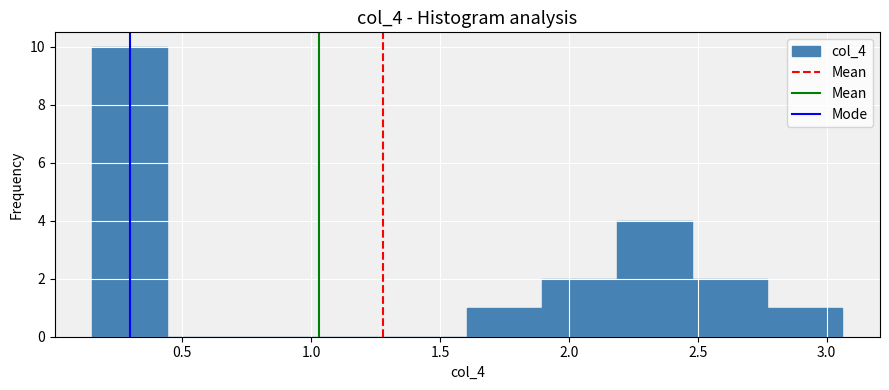

What is the height of the bar covering 2.50 to 2.75 on the x-axis? Neither the bar edges nor the heights are printed on the chart, so give them approximately, as read against the axes.

2